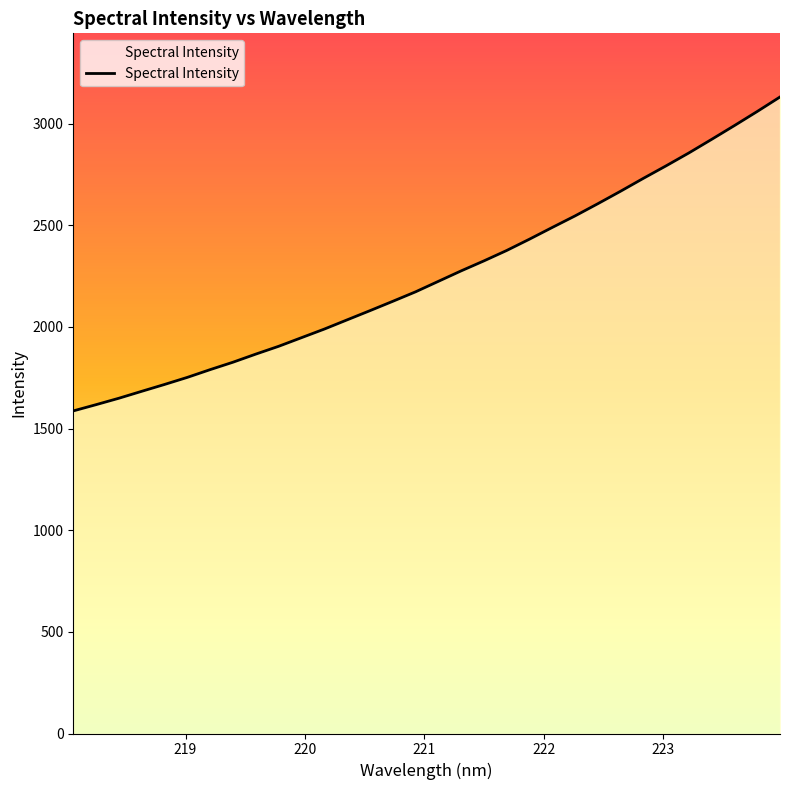

What is the difference between the maximum and minimum values?

1544.4